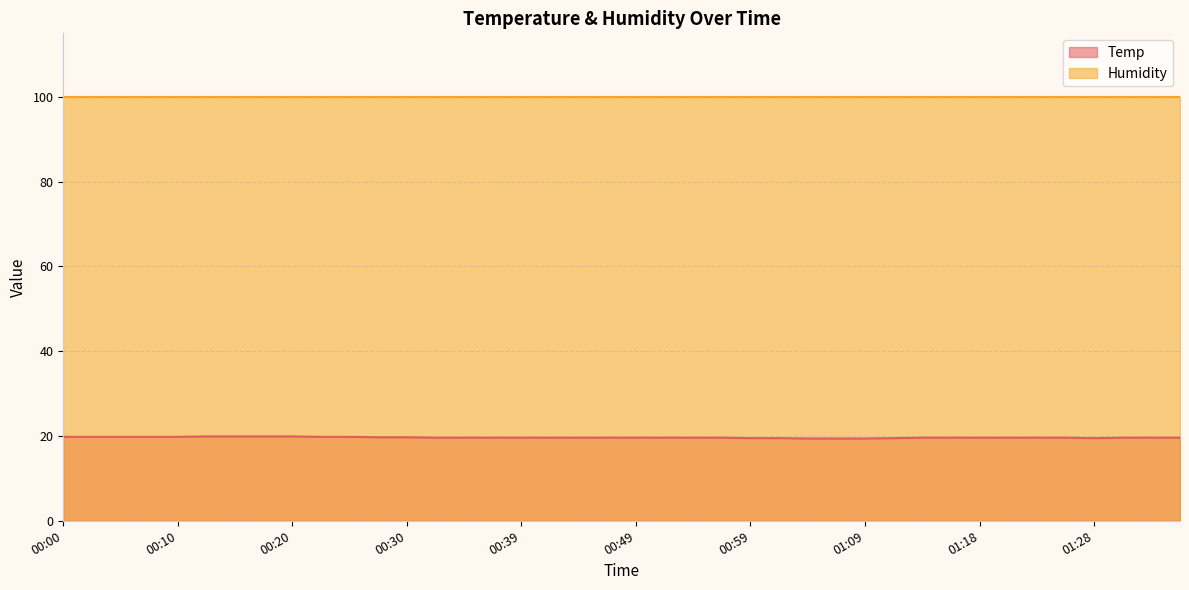

What is the approximate value at 01:33?

19.6